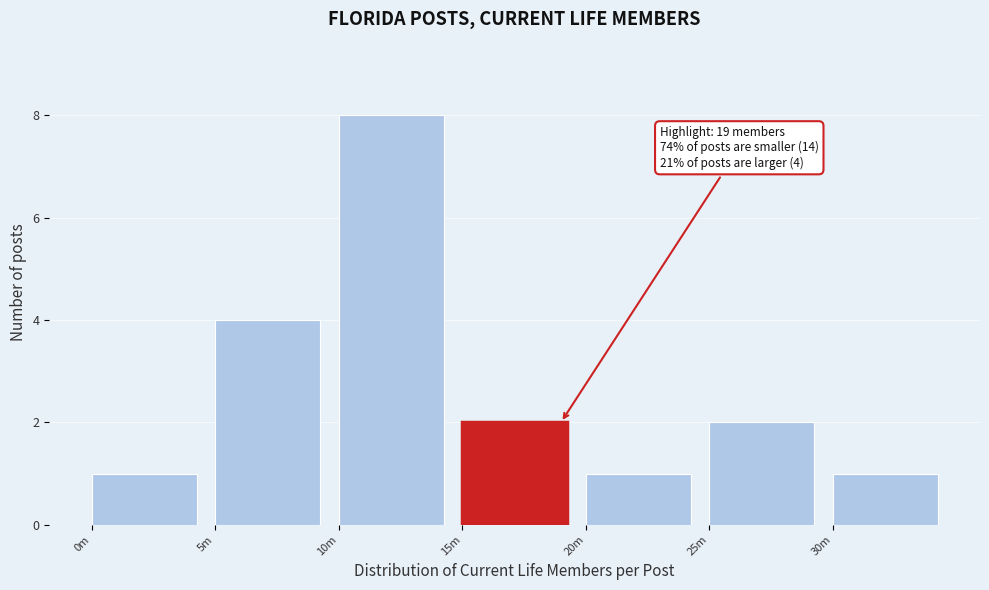

Reading left to right, transcribe all the data shown in this chart.

0m=1	5m=4	10m=8	15m=2	20m=1	25m=2	30m=1